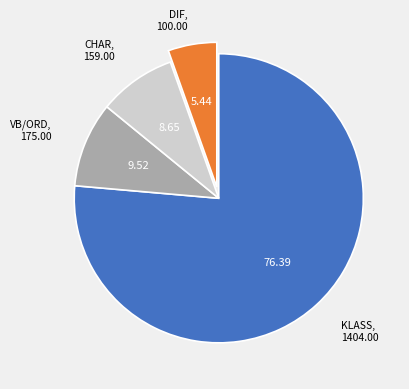

Does any single category account for the majority?

Yes